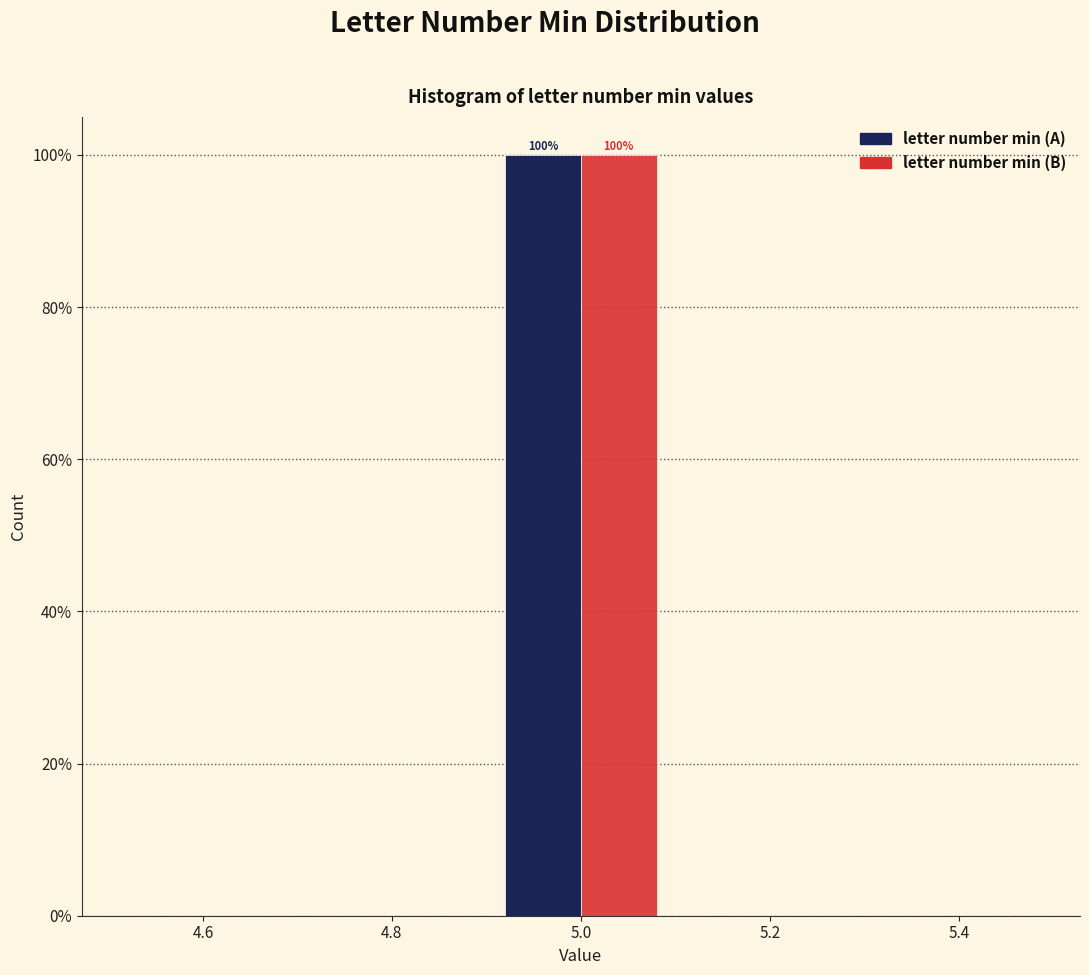

In the letter number min (B) series, which range on the x-axis has the tallest bar?

4.9 to 5.1